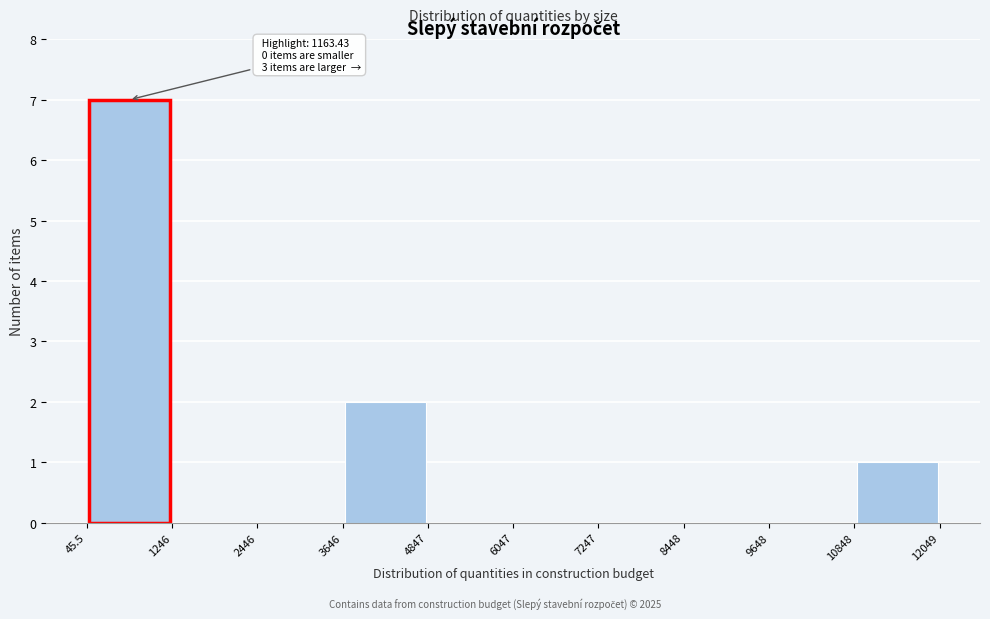

Over which range of the x-axis is the bar tallest?

45.5 to 1246